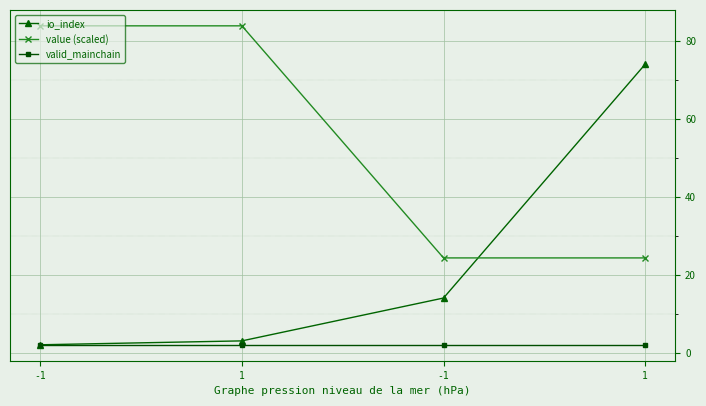

Is this an area chart (filled region under the line)?

No